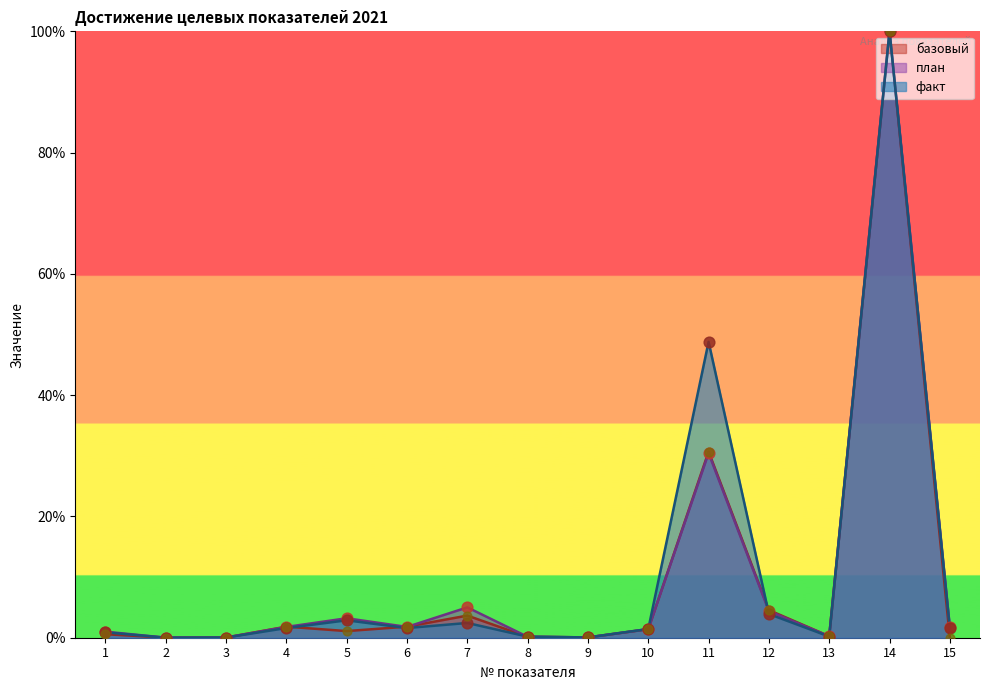

Which series has the widest spread of Y values?

базовый